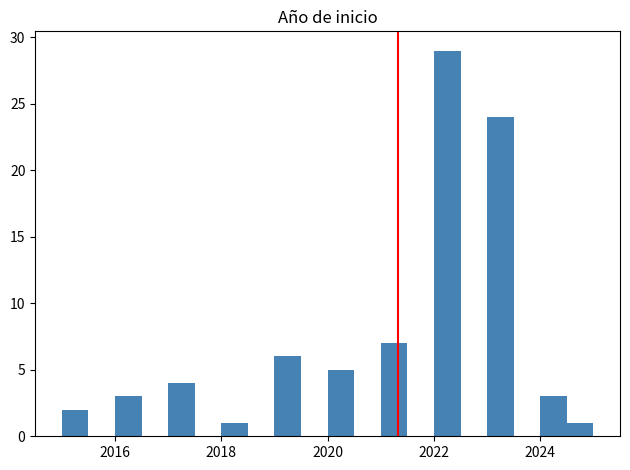

Read against the x-axis, roughly where is the centre of the tallest bar?

2022.2